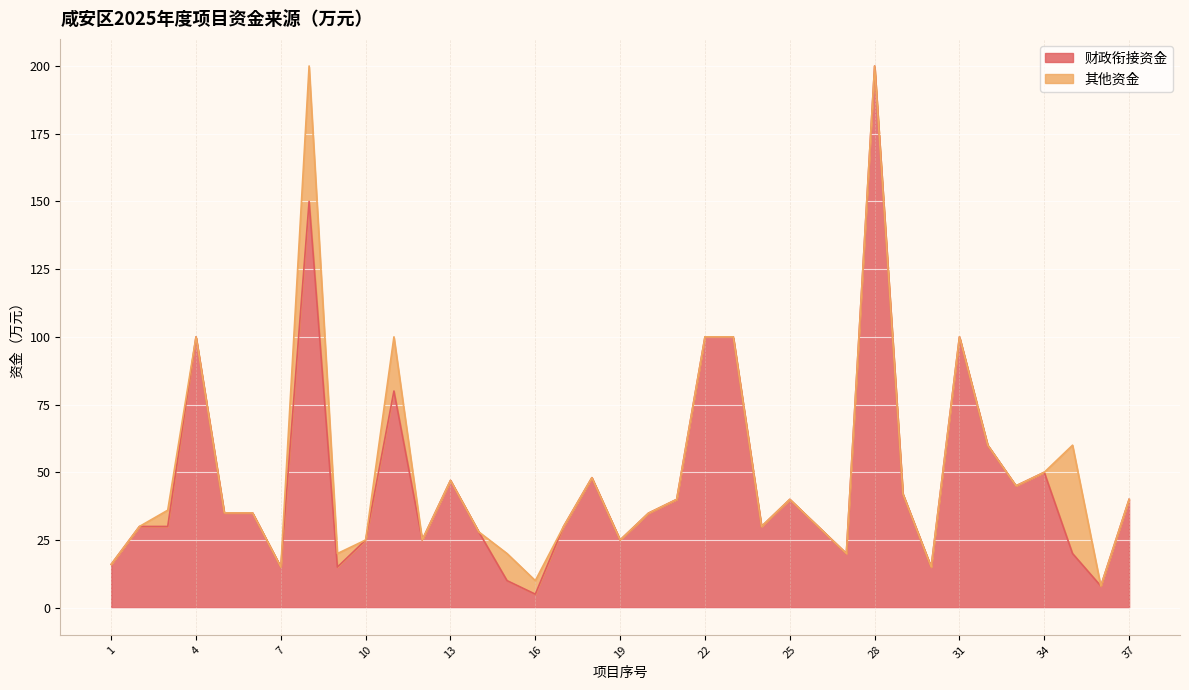

What is the average value?

46.6